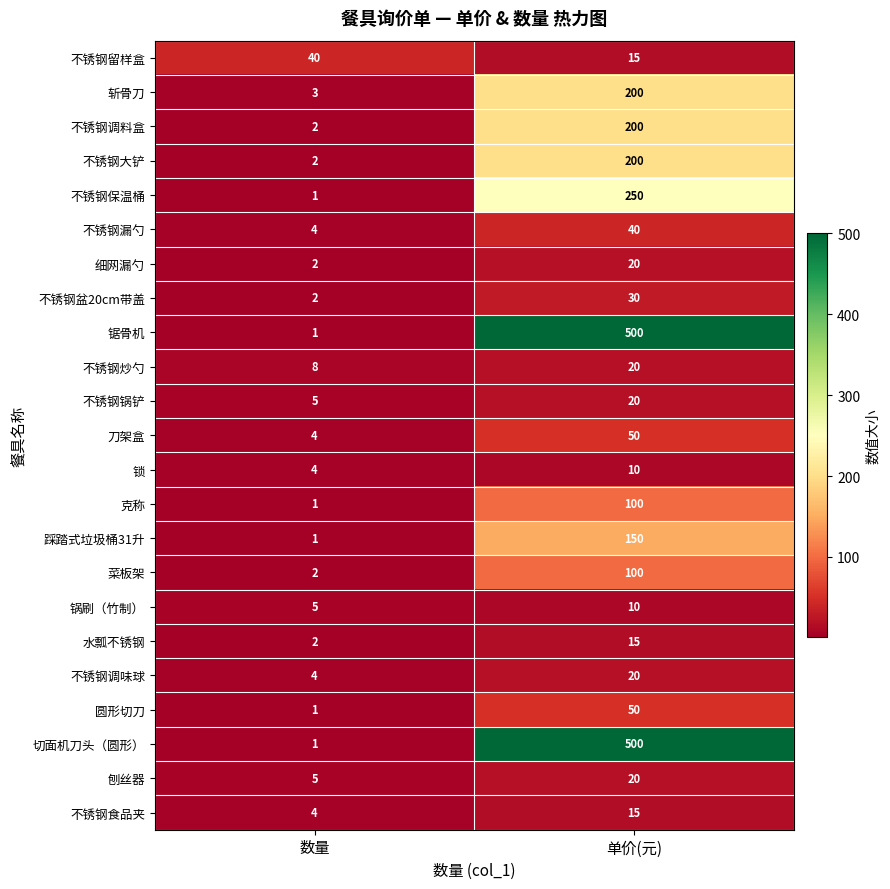

What is the difference between the highest and lowest values at 单价(元)?

490